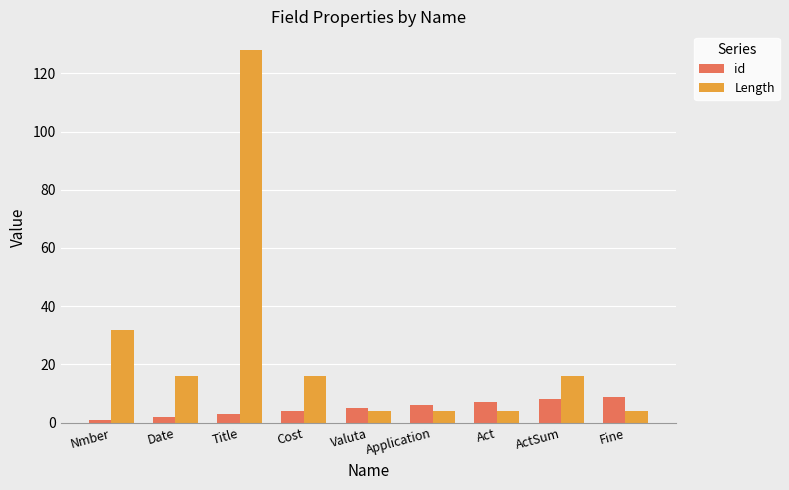

Which series has the largest range (max minus min)?

Length